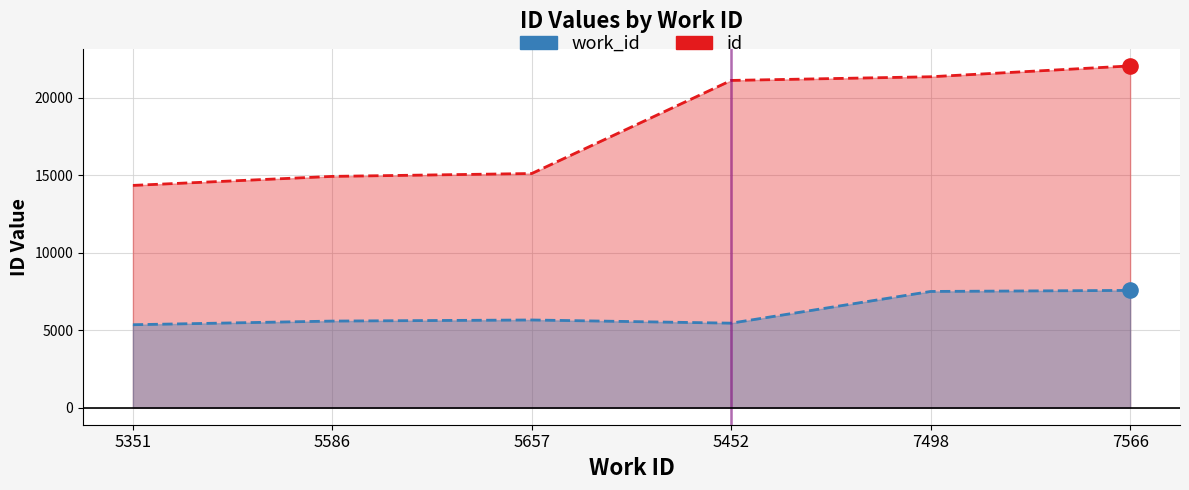

Which series has the largest Y range (max minus min)?

id